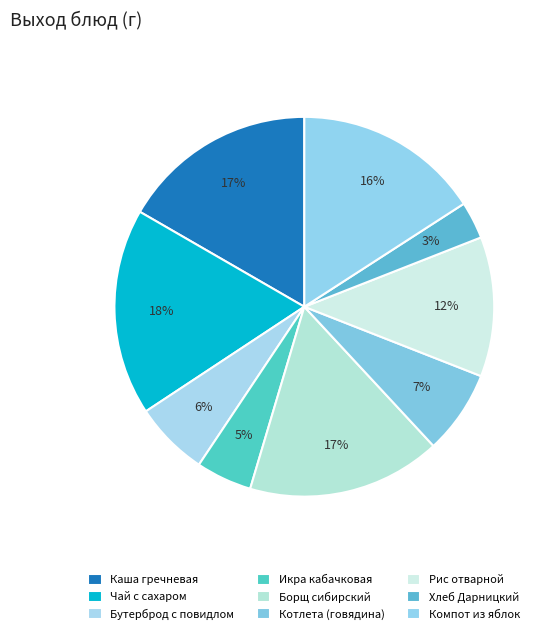

Count the number of slices in the pie.

9